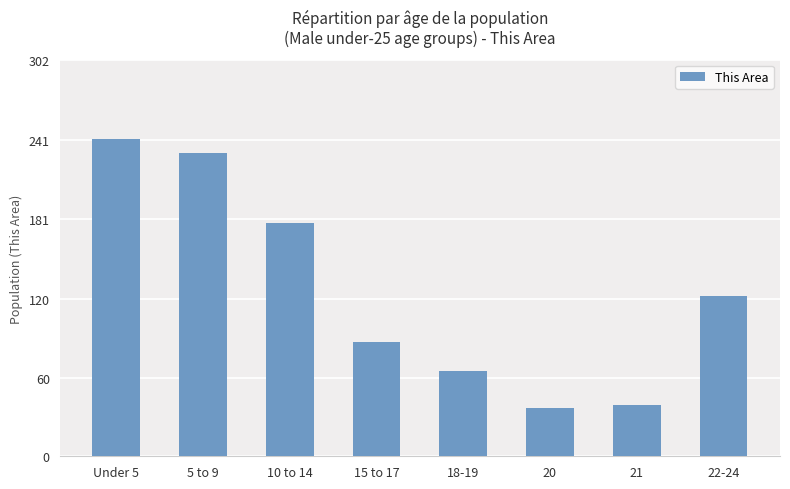

Approximately how many times larger is the value at 15 to 17 compared to 20?

2.4